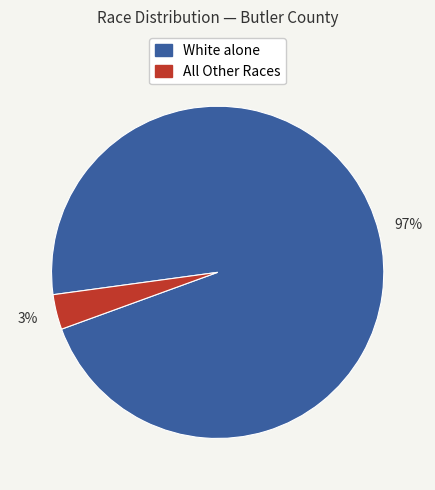

Is there a majority slice in this chart?

Yes